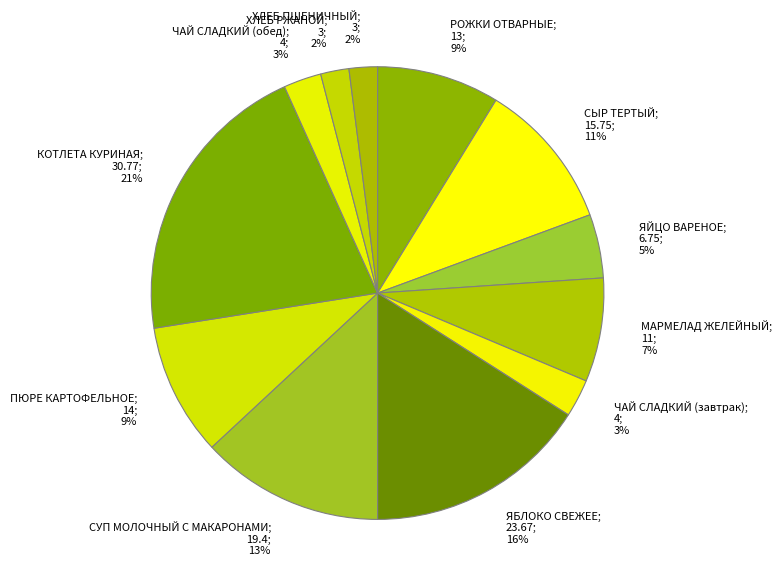

Approximately how many times larger is the value at РОЖКИ ОТВАРНЫЕ; 13; 9% compared to КОТЛЕТА КУРИНАЯ; 30.77; 21%?

0.4